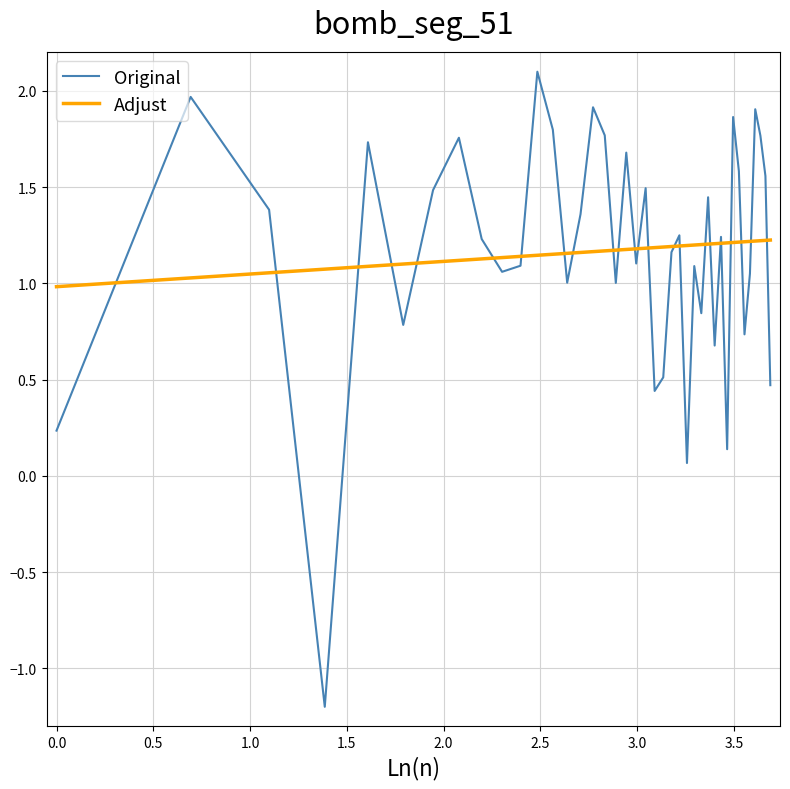

What is the greatest value displayed?

2.1